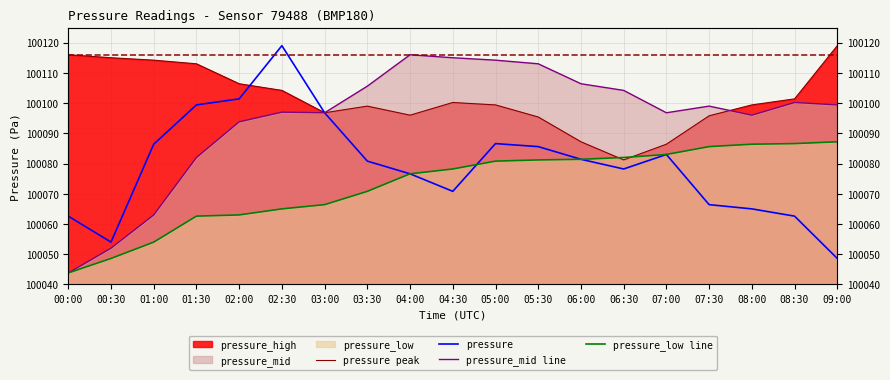

What is the total value across all series at 01:00?

400317.6